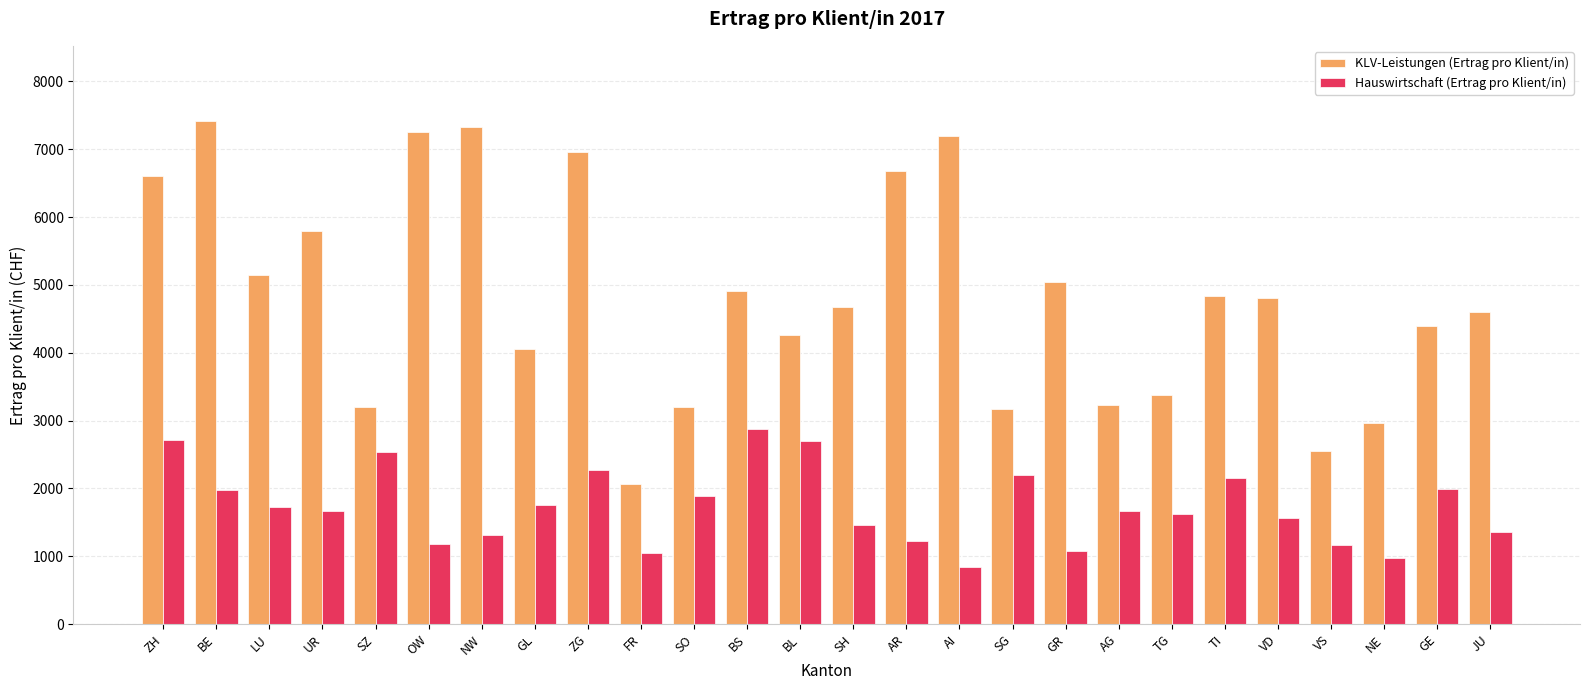

List the series in order of their overall mean, highest first.

KLV-Leistungen (Ertrag pro Klient/in), Hauswirtschaft (Ertrag pro Klient/in)